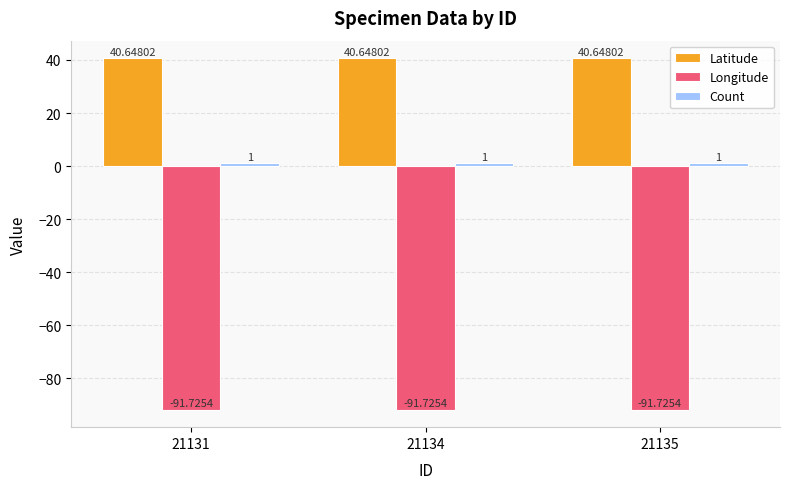

Is it true that Latitude equals 40.6 at 21135?

True